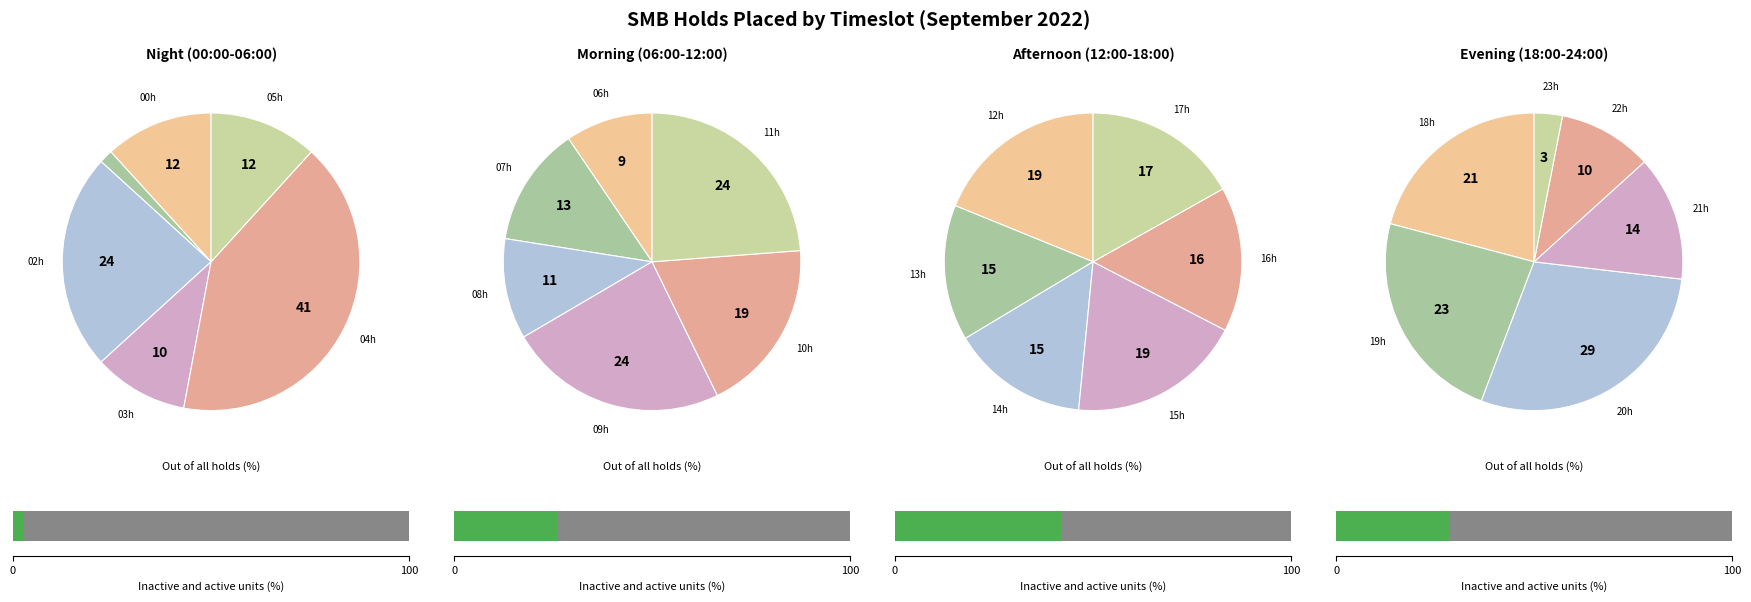

What percentage is the 12:00-13:00 slice, to the nearest percent?

8%